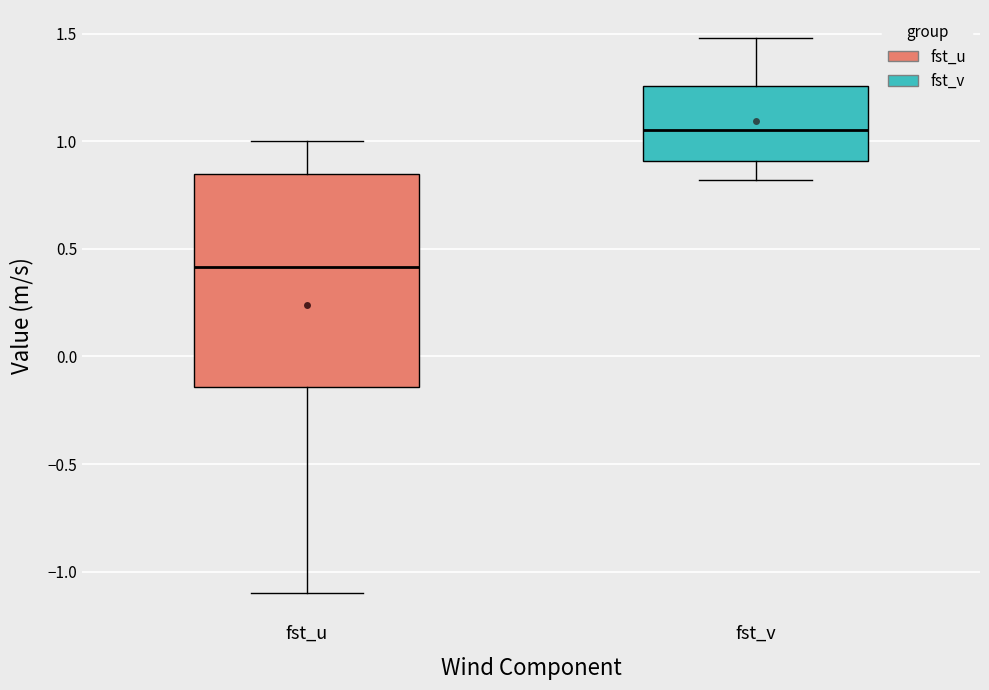

Reading left to right, read every box against the y-axis: the position of its median line, the range the box covers, and the ends of its whiskers. The values are not printed on the chart, so give them approximately, as read against the axis.

fst_u: median 0.40, box -0.15 to 0.85, whiskers -1.10 to 1.00
fst_v: median 1.05, box 0.90 to 1.25, whiskers 0.80 to 1.50